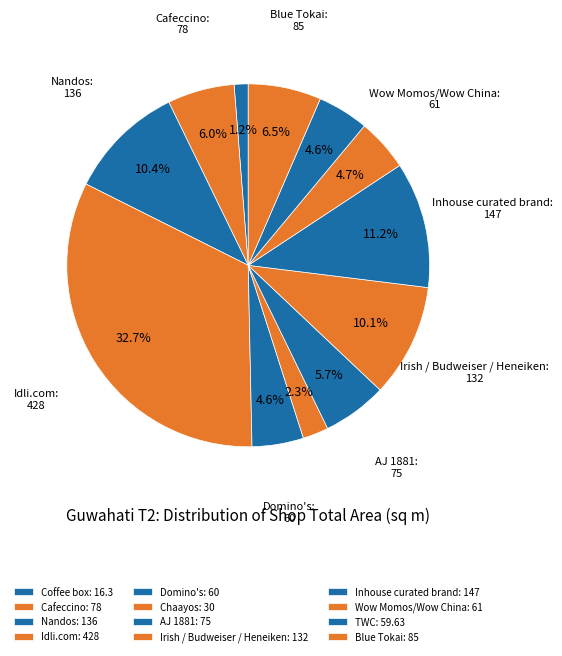

The AJ 1881 slice represents 6% of the pie. True or false?

True